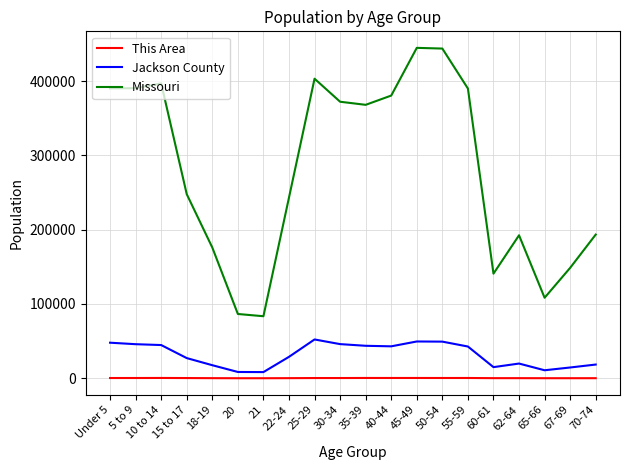

What is the total value across all series at 40-44?

423925